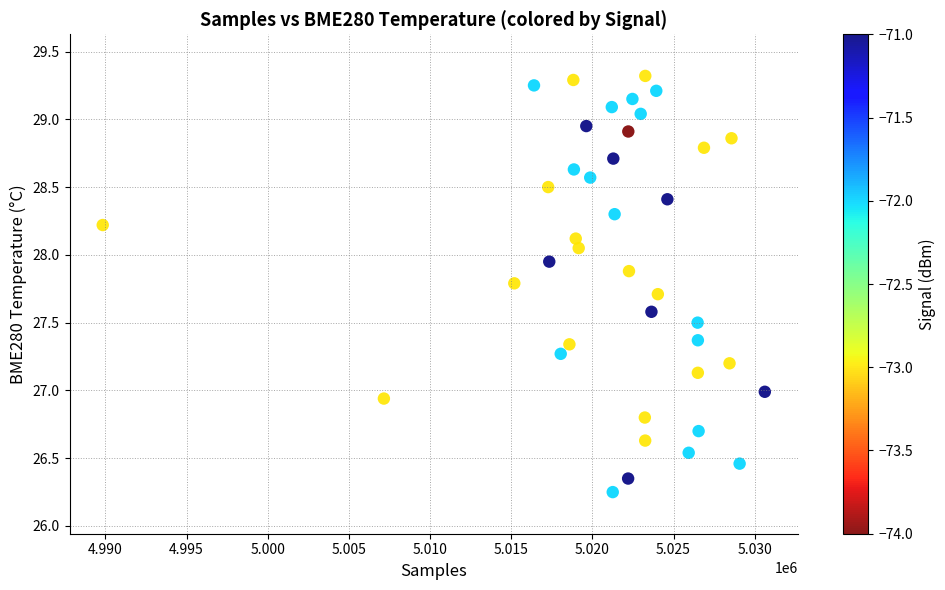

What is the range of X values (max minus min)?

40789.0